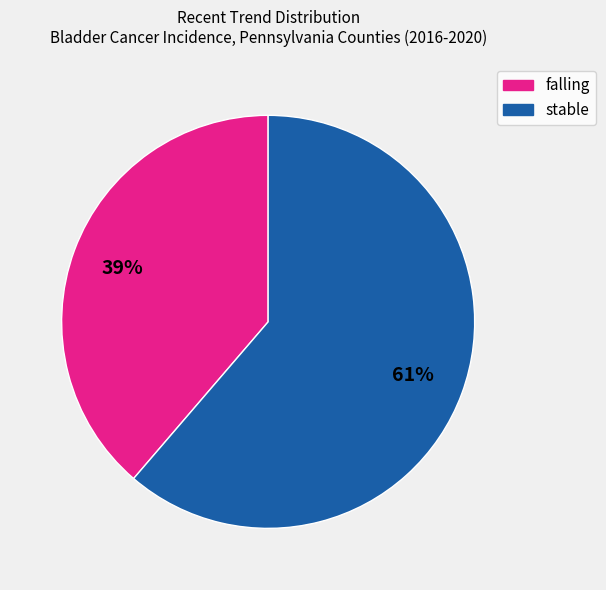

True or false: falling accounts for 39% of the total.

True